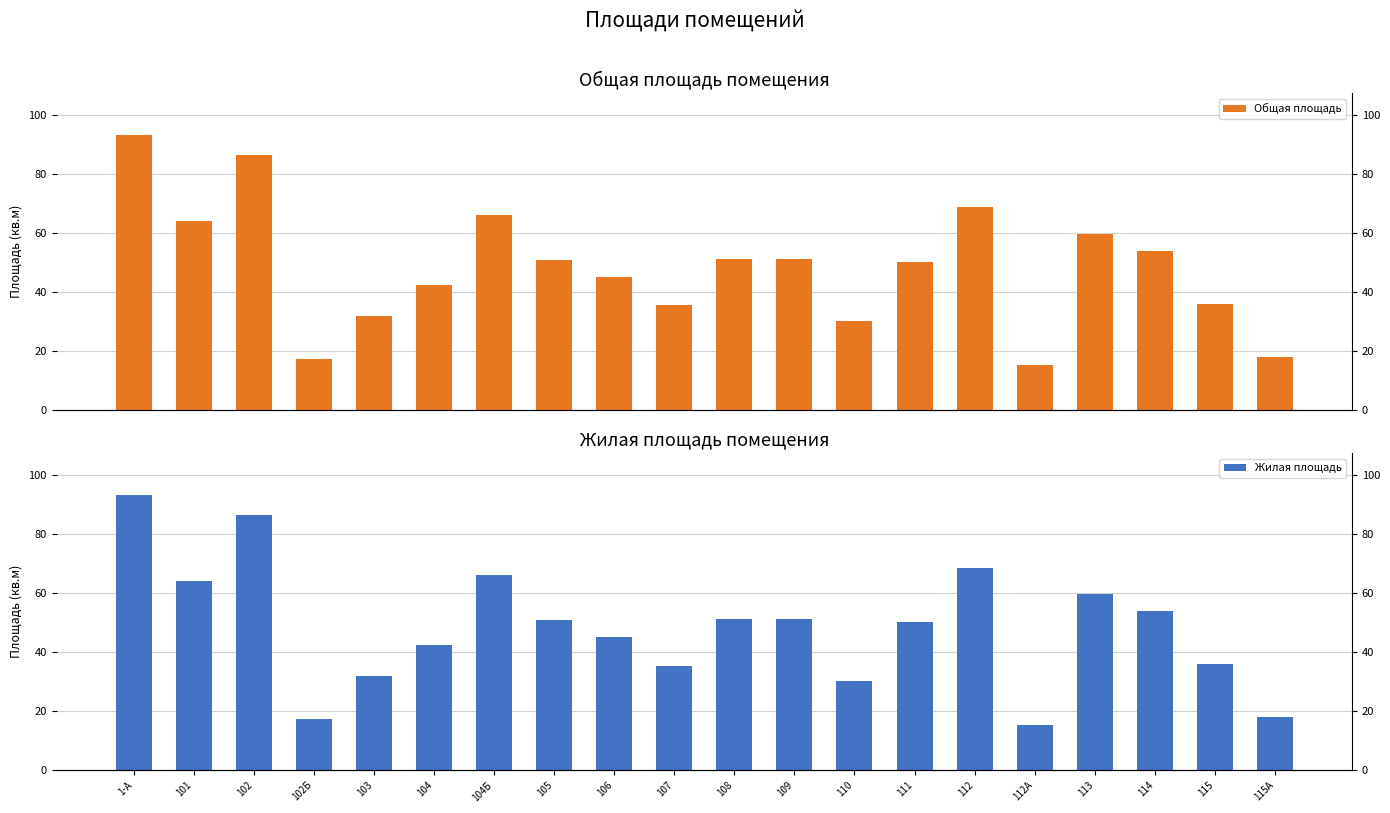

Are the bars grouped side by side (vs. stacked)?

Yes